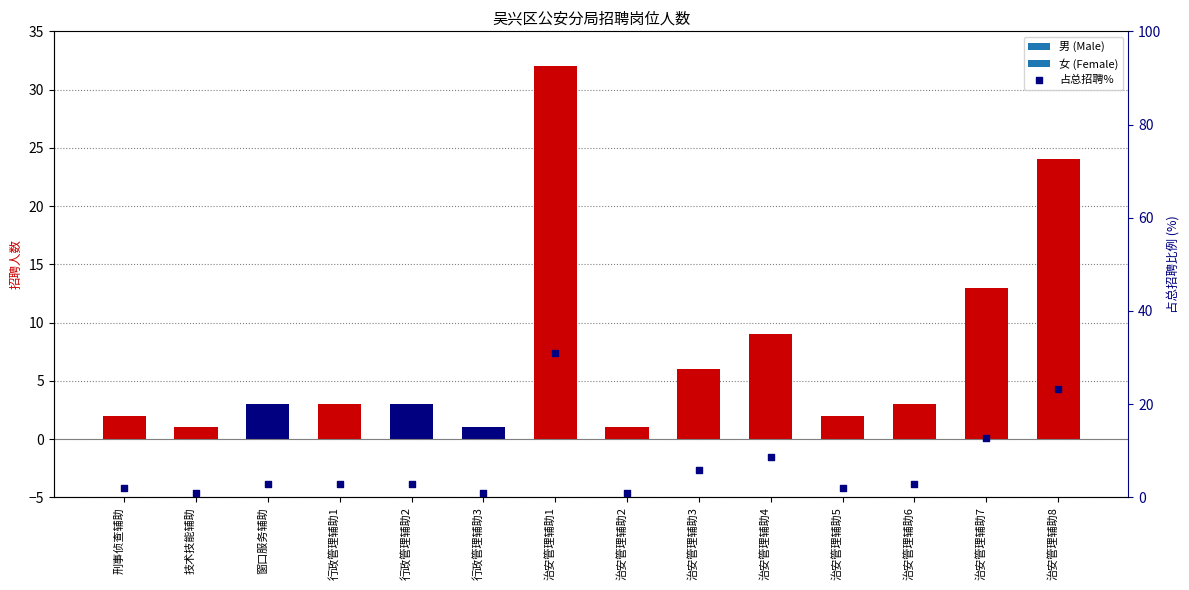

Which has a higher value, 行政管理辅助2 or 治安管理辅助3?

治安管理辅助3